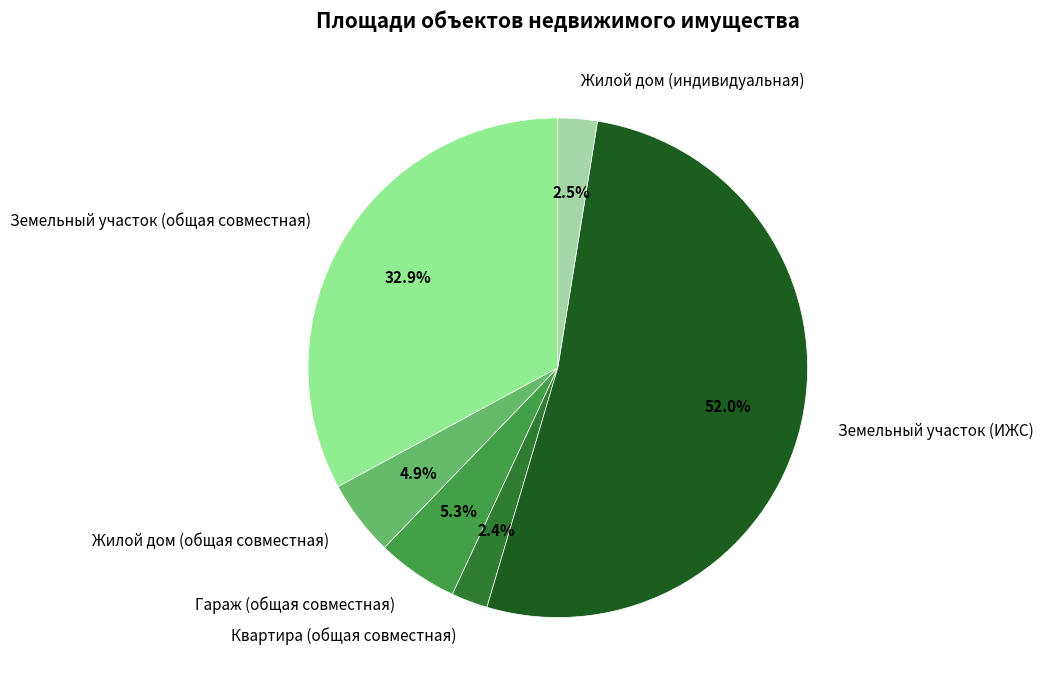

Which category accounts for the majority?

Земельный участок (ИЖС)